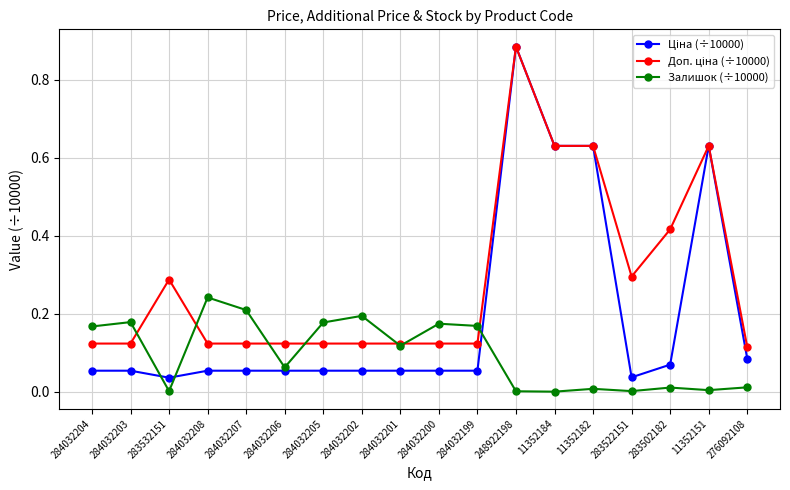

The value of Залишок (÷10000) at 284032203 is 0.2. True or false?

True